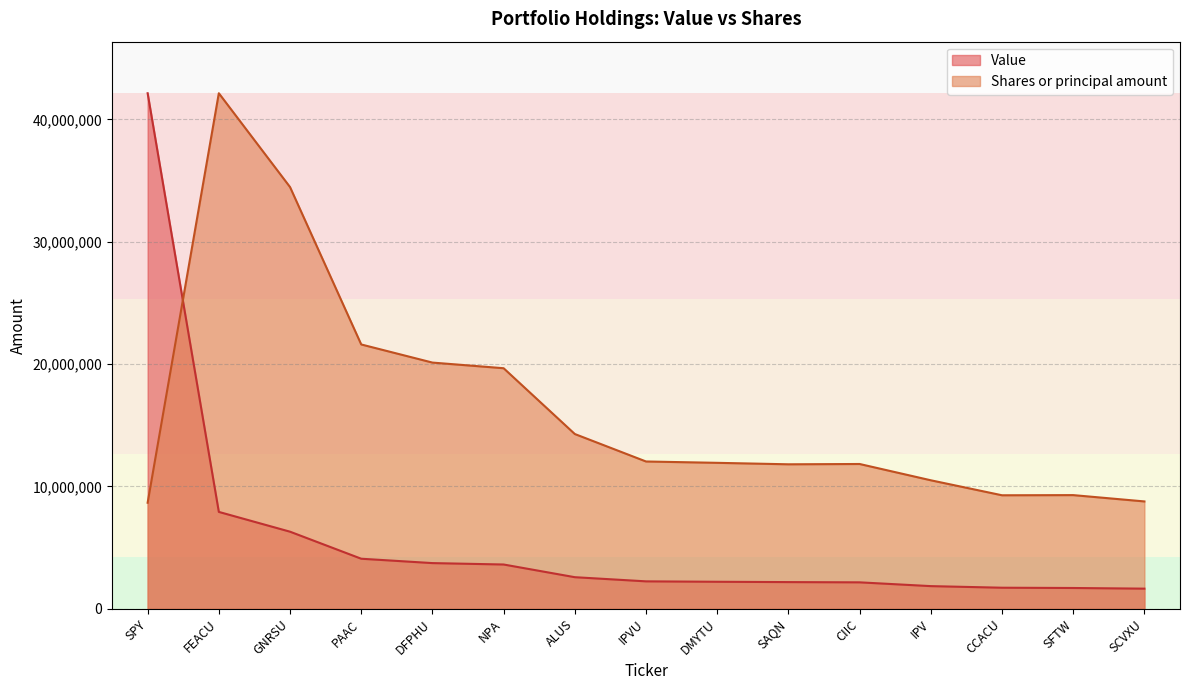

Reading right to left, what are all the values shown in this chart?

Value: SCVXU=1650000.0	SFTW=1703000.0	CCACU=1726000.0	IPV=1856000.0	CIIC=2165000.0	SAQN=2185000.0	DMYTU=2212000.0	IPVU=2246000.0	ALUS=2586000.0	NPA=3623000.0	DFPHU=3738000.0	PAAC=4095000.0	GNRSU=6305000.0	FEACU=7922000.0	SPY=42142000.0
Shares or principal amount: SCVXU=8778434.2	SFTW=9294787.8	CCACU=9281210.7	IPV=10506542.6	CIIC=11838210.7	SAQN=11813284.0	DMYTU=11932985.1	IPVU=12042768.6	ALUS=14287654.8	NPA=19665400.4	DFPHU=20127180.4	PAAC=21608249.5	GNRSU=34473068.2	FEACU=42142000.0	SPY=8671302.5